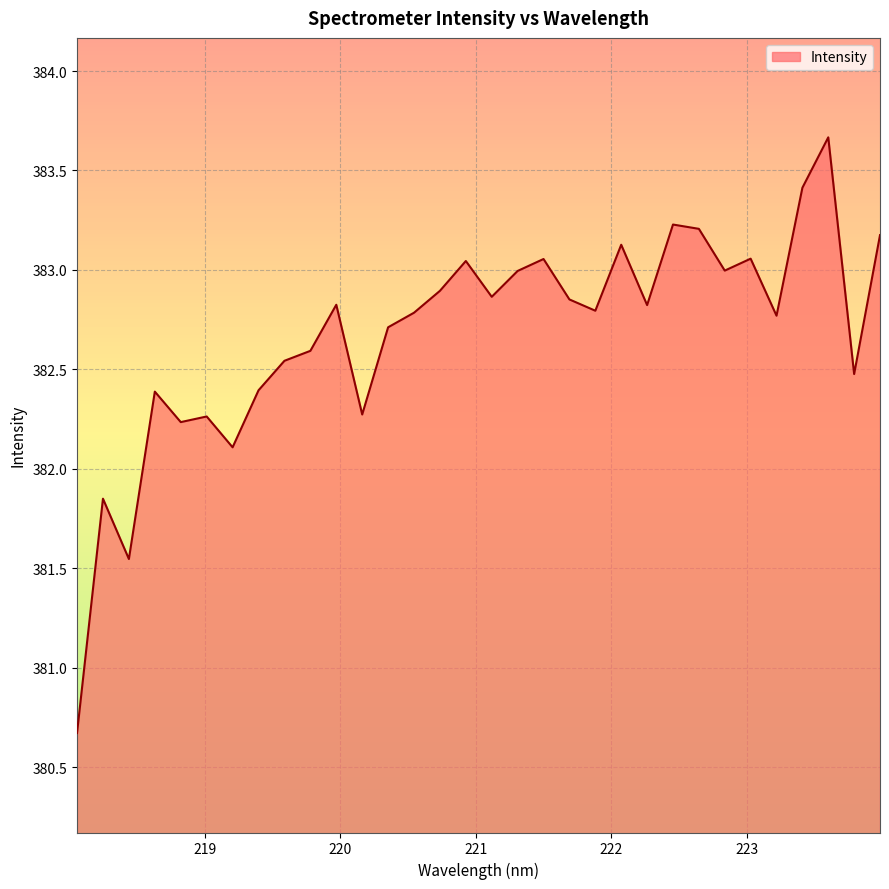

How many values exceed 382?

29